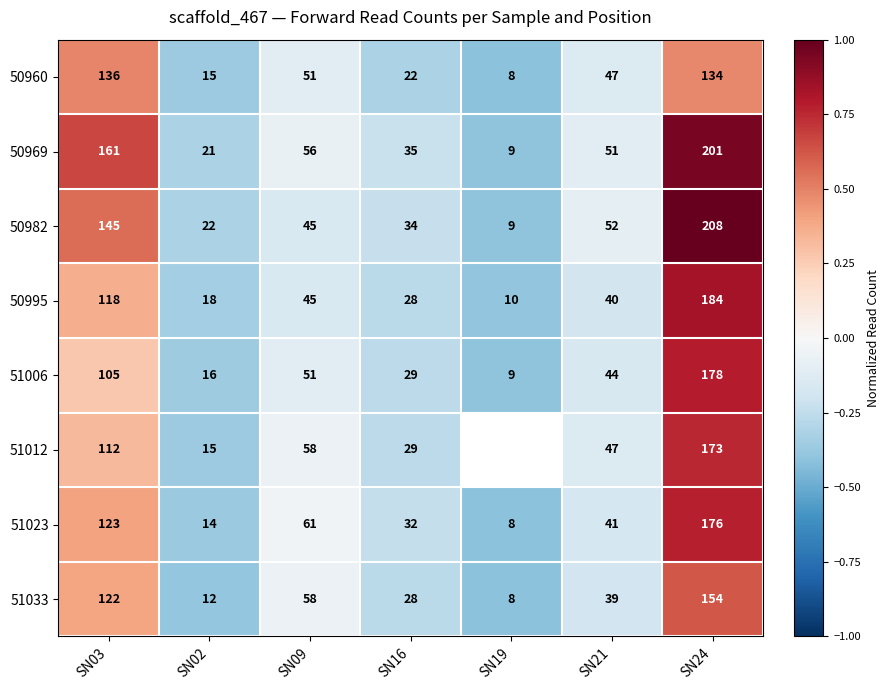

Rank the categories by 50982 value from lowest to highest.

SN19, SN02, SN16, SN09, SN21, SN03, SN24